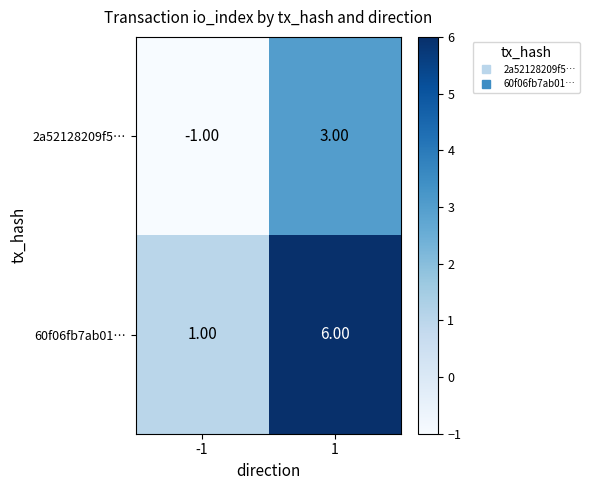

What is the minimum value shown in the chart?

-1